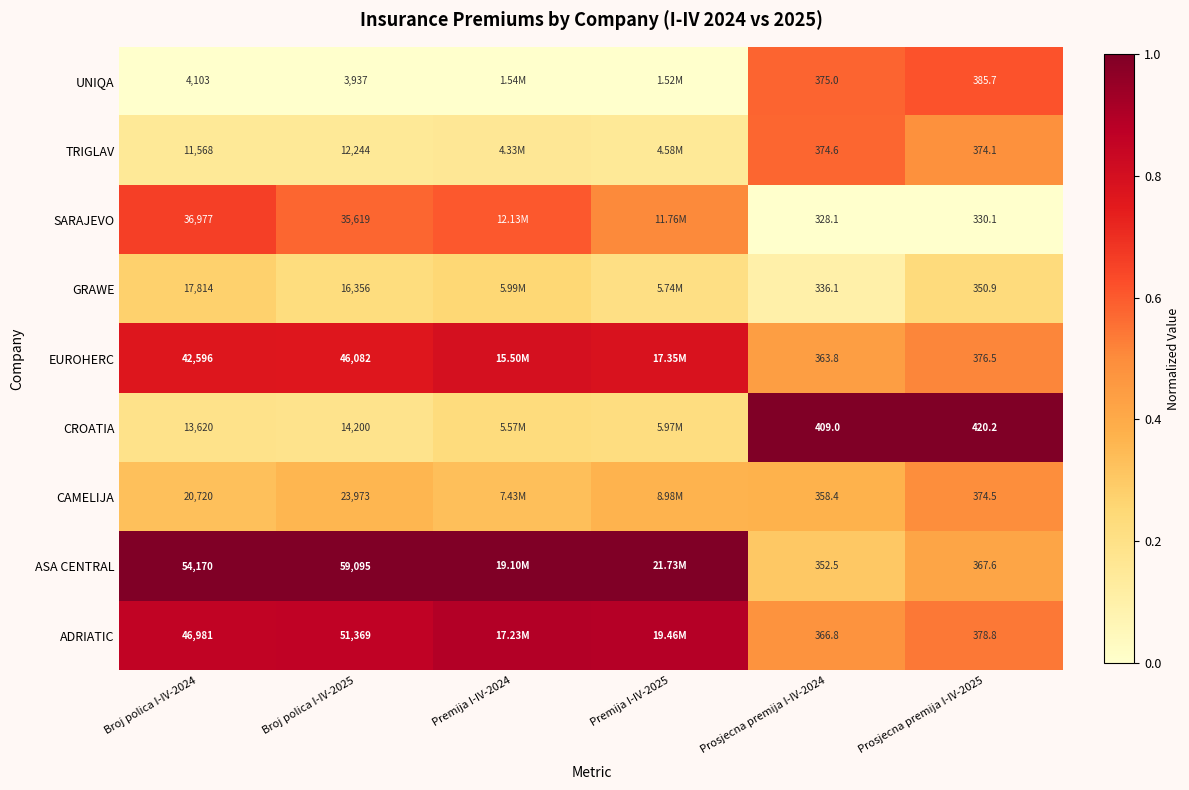

At Prosjecna premija I-IV-2025, list the series in order from largest to smallest.

CROATIA, UNIQA, ADRIATIC, EUROHERC, CAMELIJA, TRIGLAV, ASA CENTRAL, GRAWE, SARAJEVO